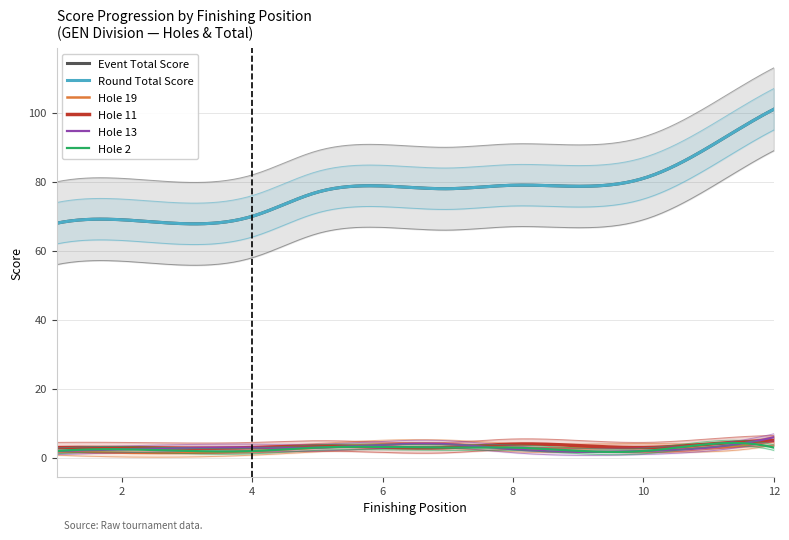

Is the value of hole_2 at 1 greater than the value of hole_19 at 10?

No